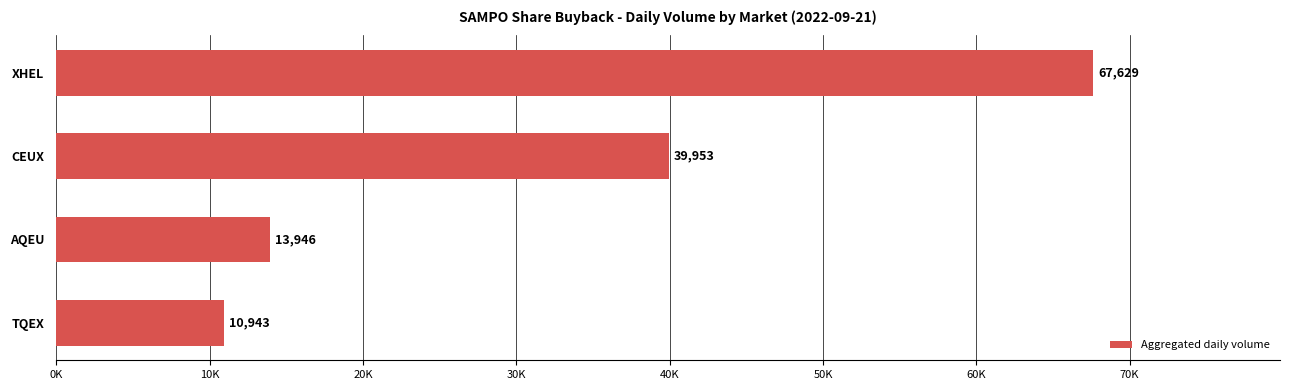

Rank the categories by value from highest to lowest.

XHEL, CEUX, AQEU, TQEX